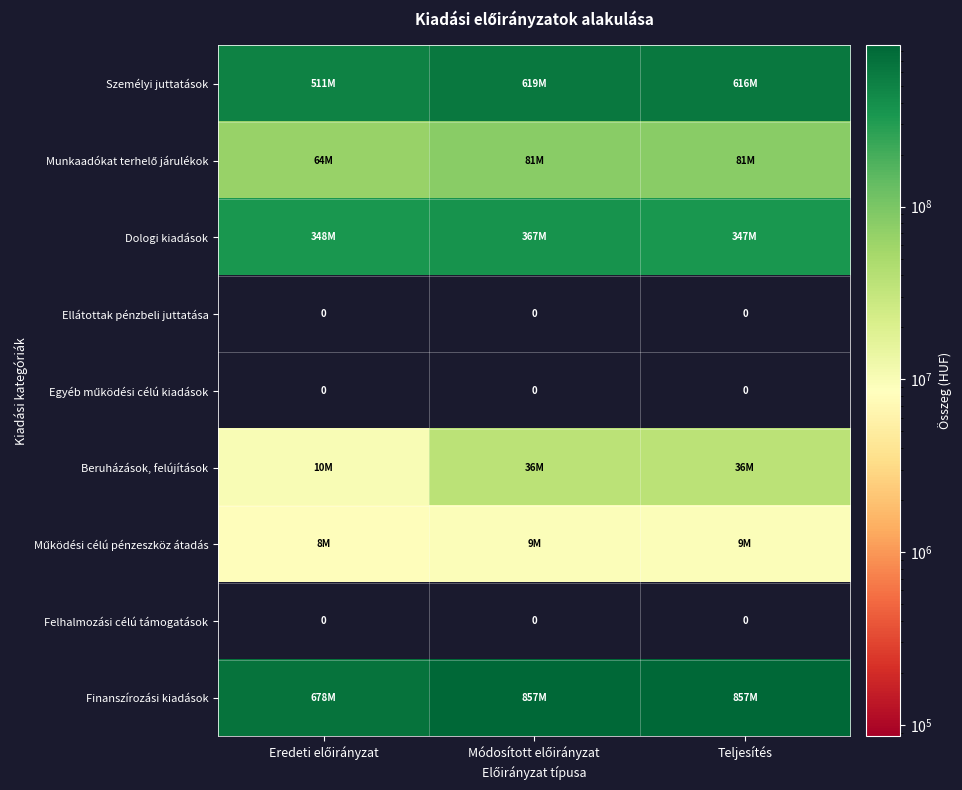

Which has a higher value, Eredeti előirányzat or Teljesítés?

Teljesítés